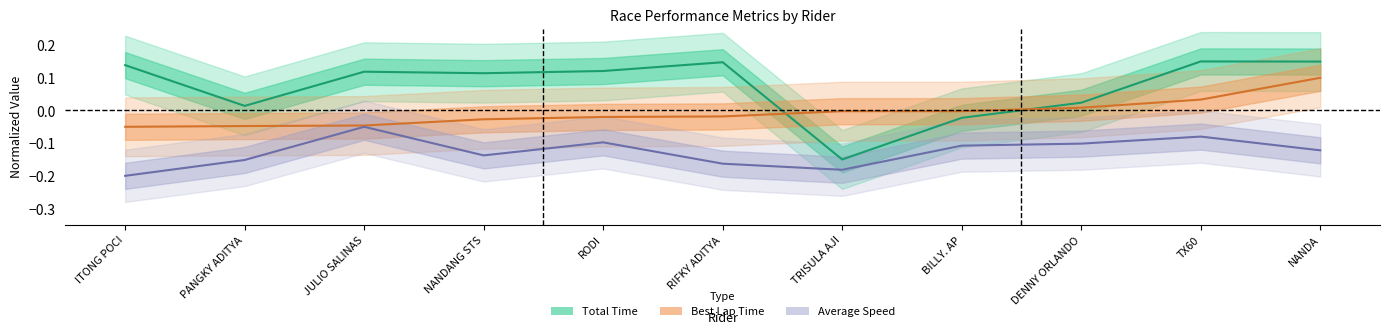

Is the value of Average Speed at NANDANG STS greater than the value of Best Lap Time at RIFKY ADITYA?

No